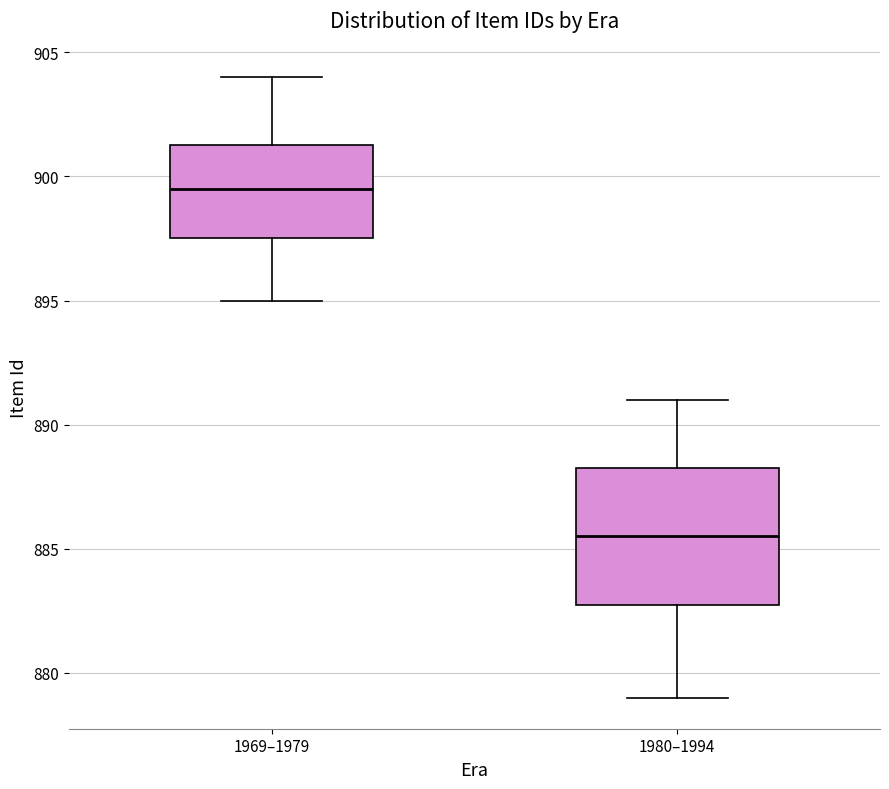

Which box's median line is the highest?

1969–1979